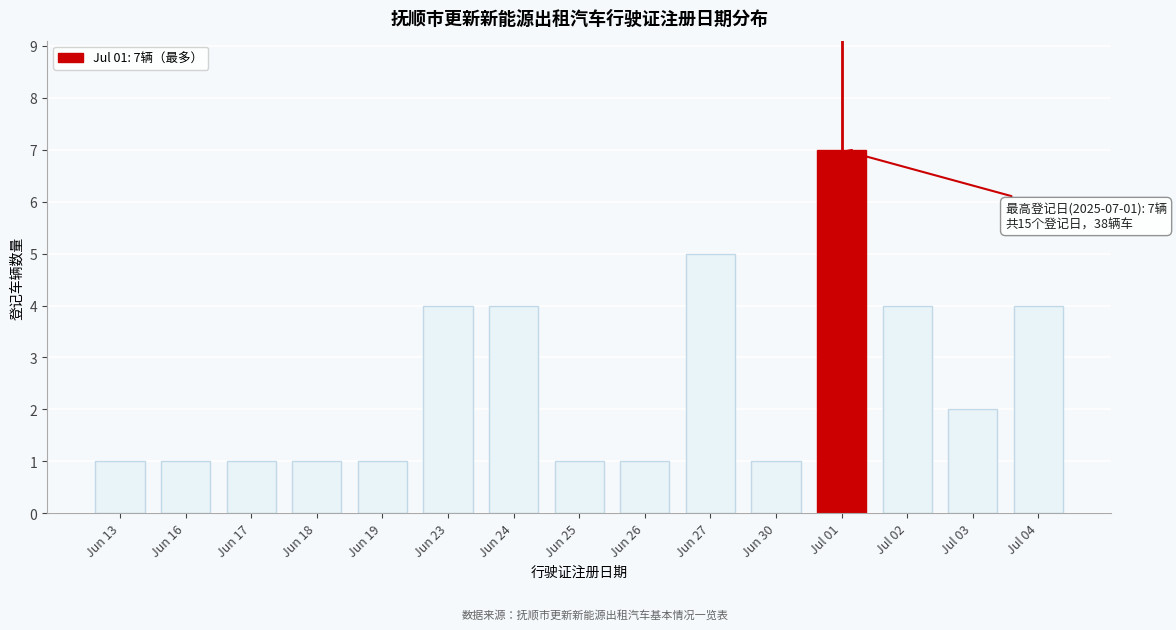

Reading left to right, transcribe all the data shown in this chart.

1	1	1	1	1	4	4	1	1	5	1	7	4	2	4